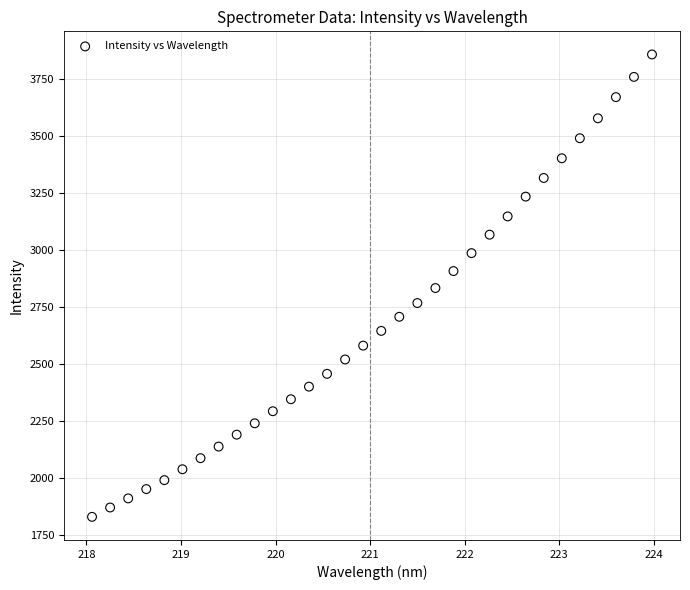

What is the range of Y values (max minus min)?

2027.5